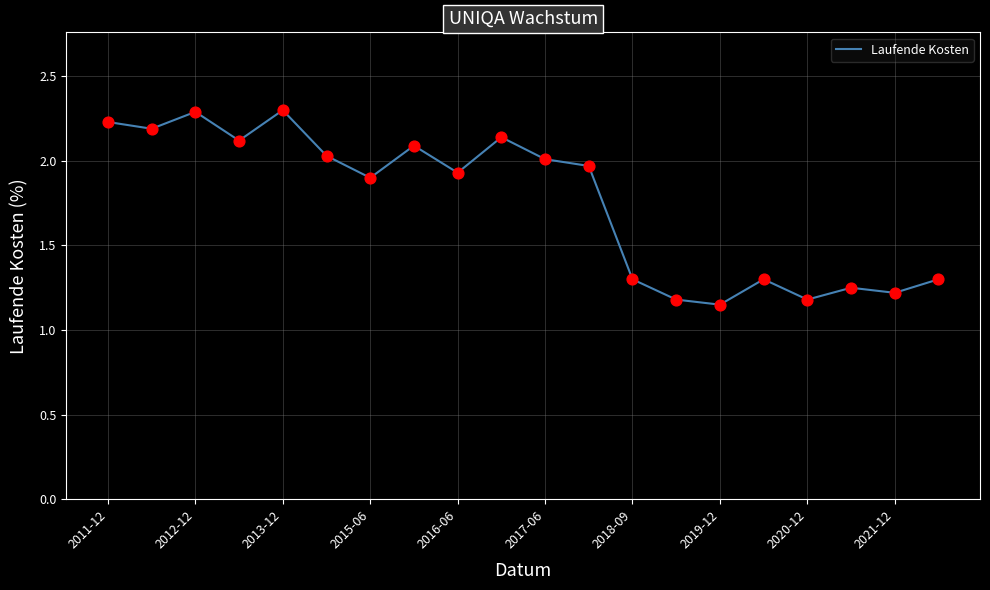

What is the greatest value displayed?

2.3